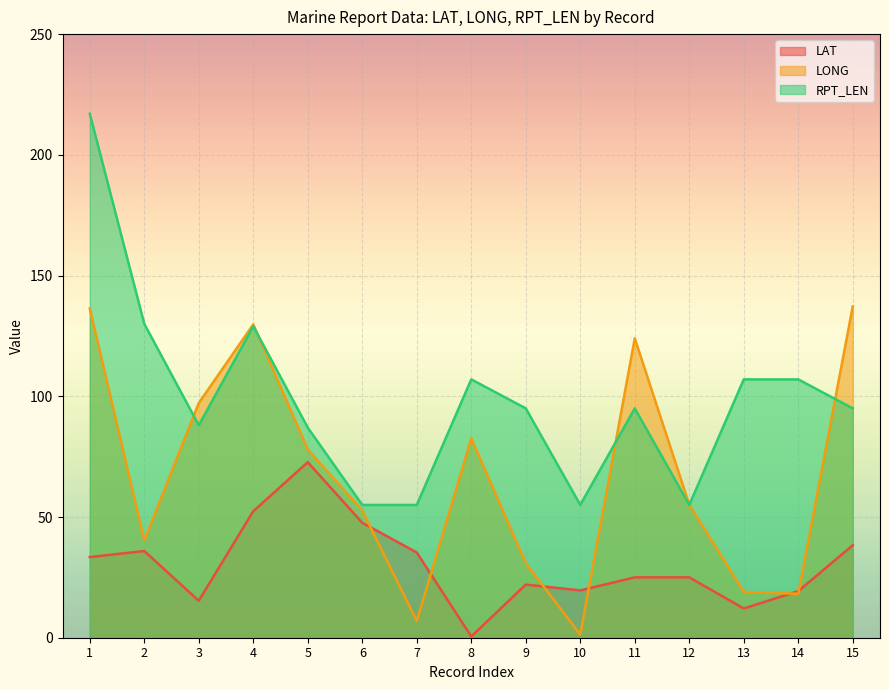

What is the sum of all LAT values?

454.4